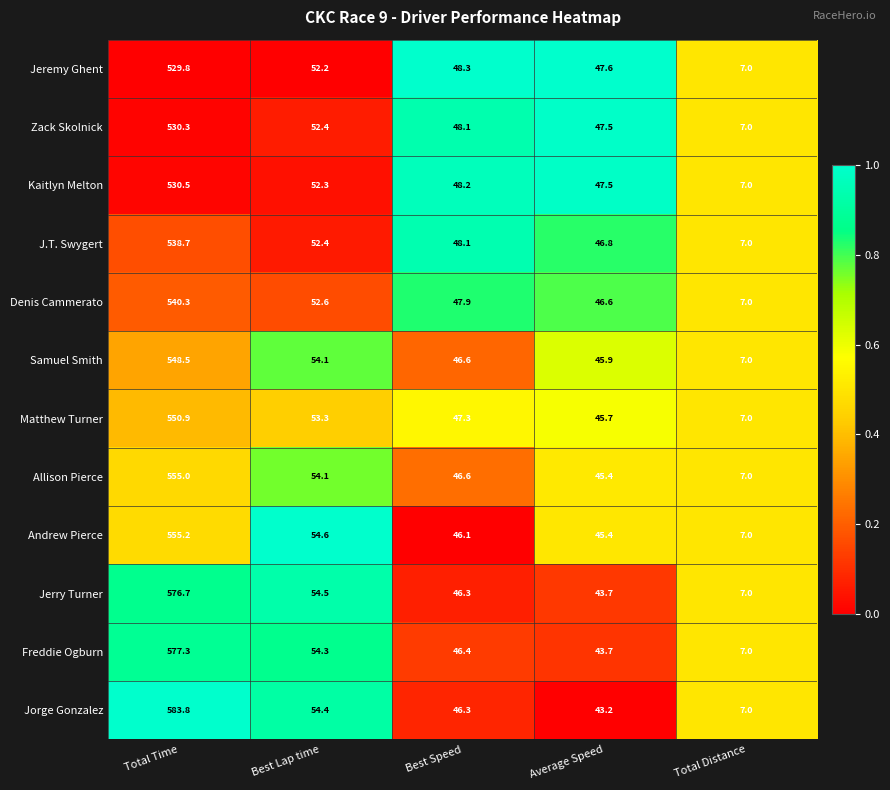

What is the average value of the Zack Skolnick series?

137.1